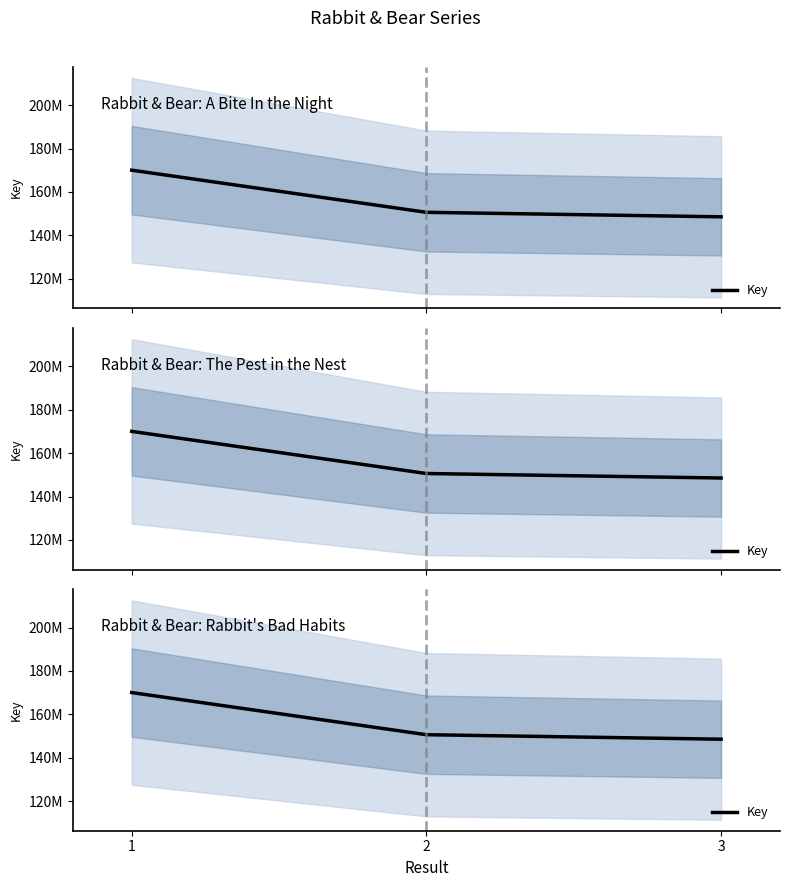

Does the chart have visible grid lines?

No